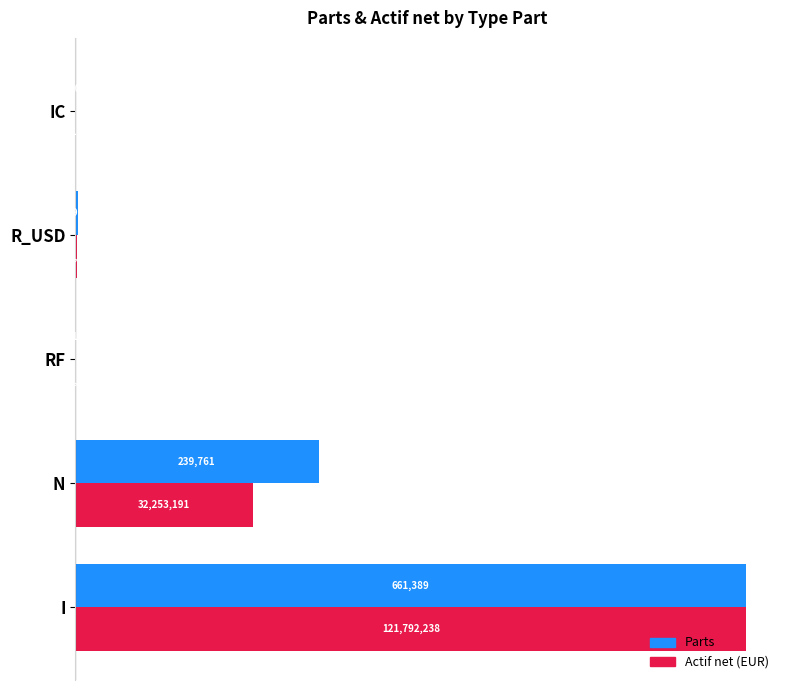

What are all the series names shown in the legend?

Parts, Actif net (EUR)